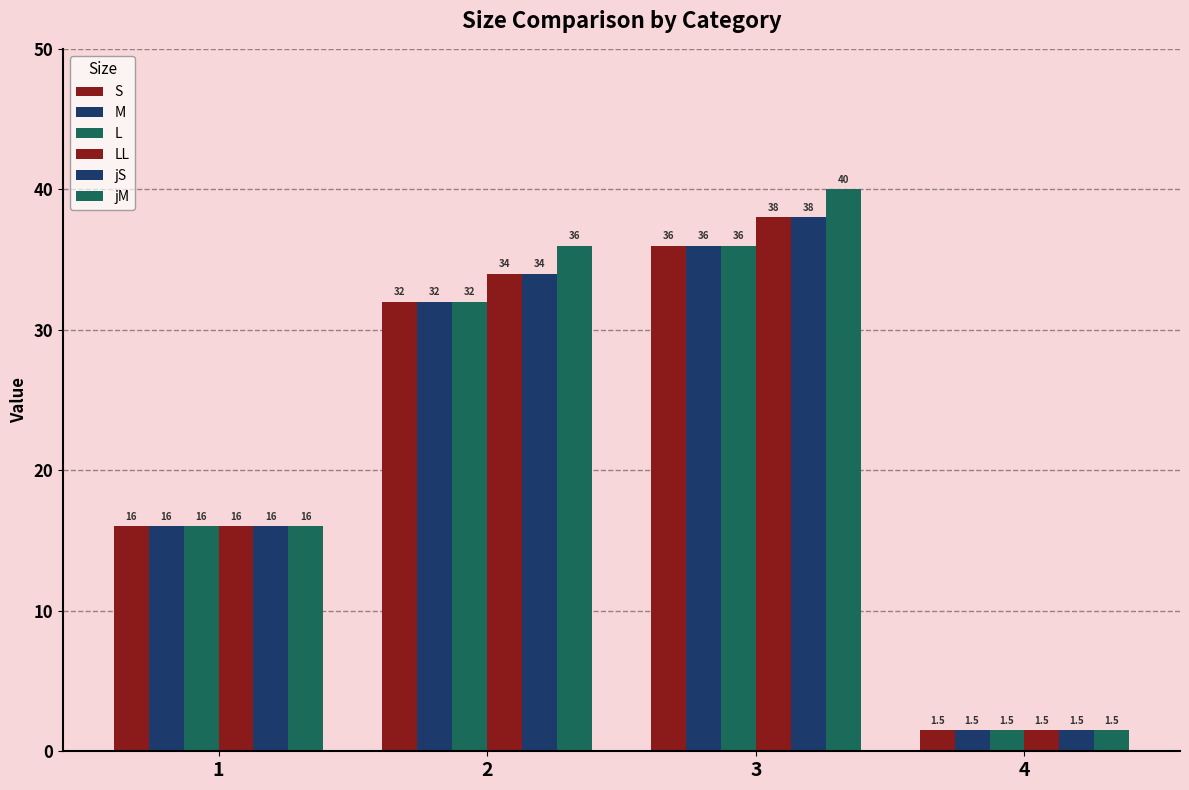

Reading left to right, list all the values displayed in this chart.

S: 1=16.0	2=32.0	3=36.0	4=1.5
M: 1=16.0	2=32.0	3=36.0	4=1.5
L: 1=16.0	2=32.0	3=36.0	4=1.5
LL: 1=16.0	2=34.0	3=38.0	4=1.5
jS: 1=16.0	2=34.0	3=38.0	4=1.5
jM: 1=16.0	2=36.0	3=40.0	4=1.5